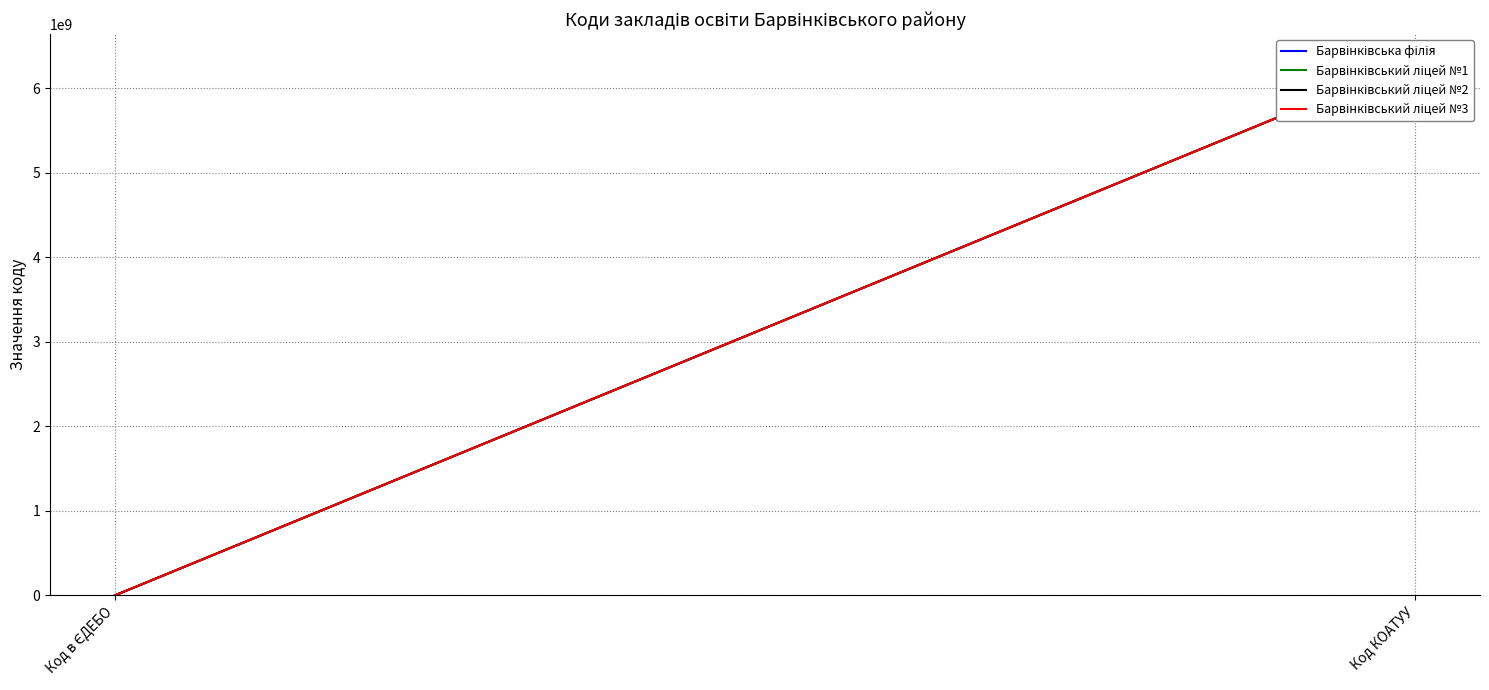

At how many categories does at least one series exceed 5048386289?

1